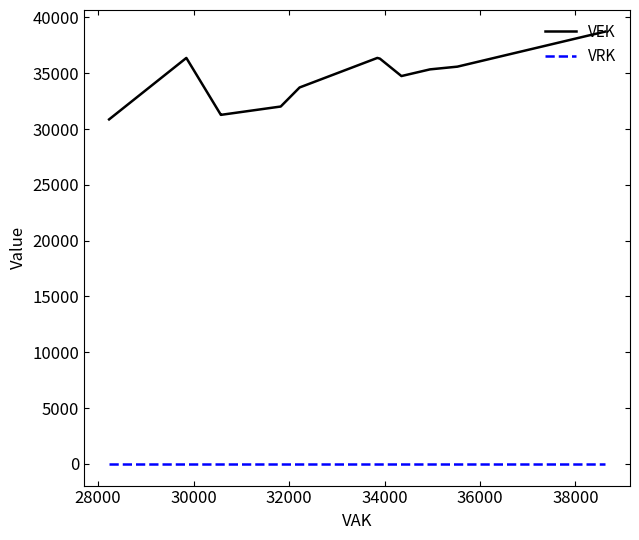

Is this an area chart (filled region under the line)?

No